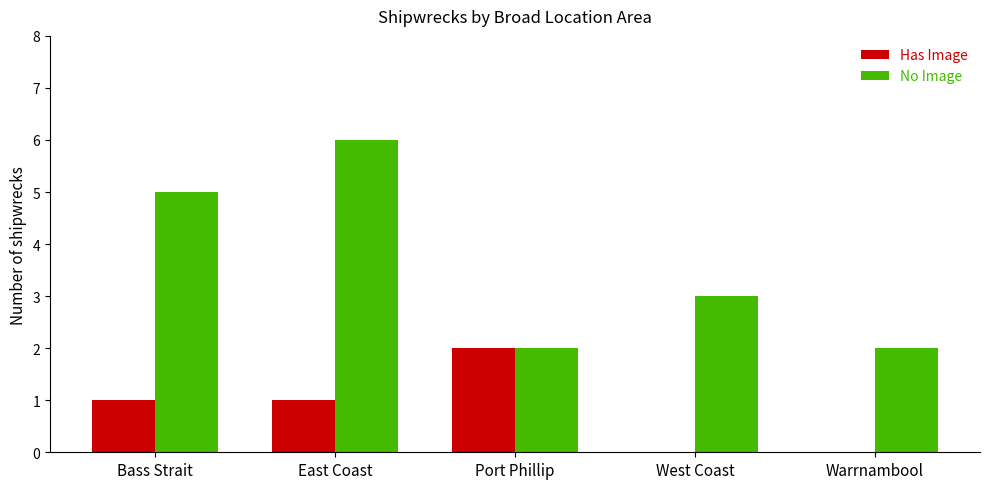

At which category is the sum across all series the highest?

East Coast